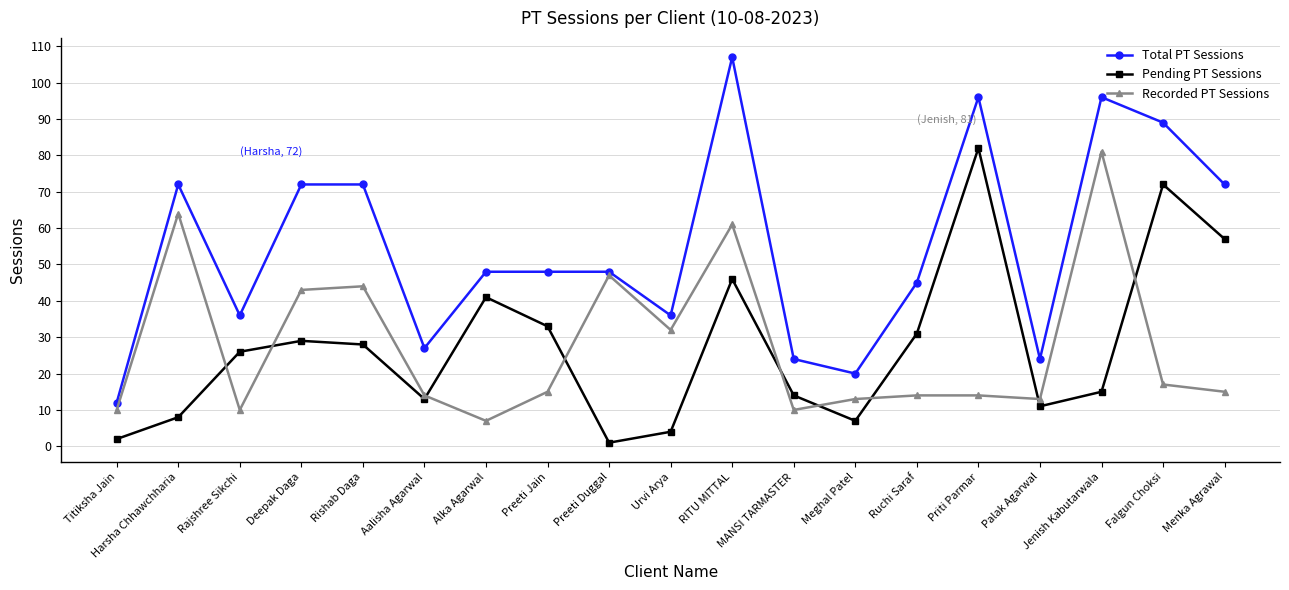

At Menka Agrawal, list the series in order from largest to smallest.

Total PT Sessions, Pending PT Sessions, Recorded PT Sessions